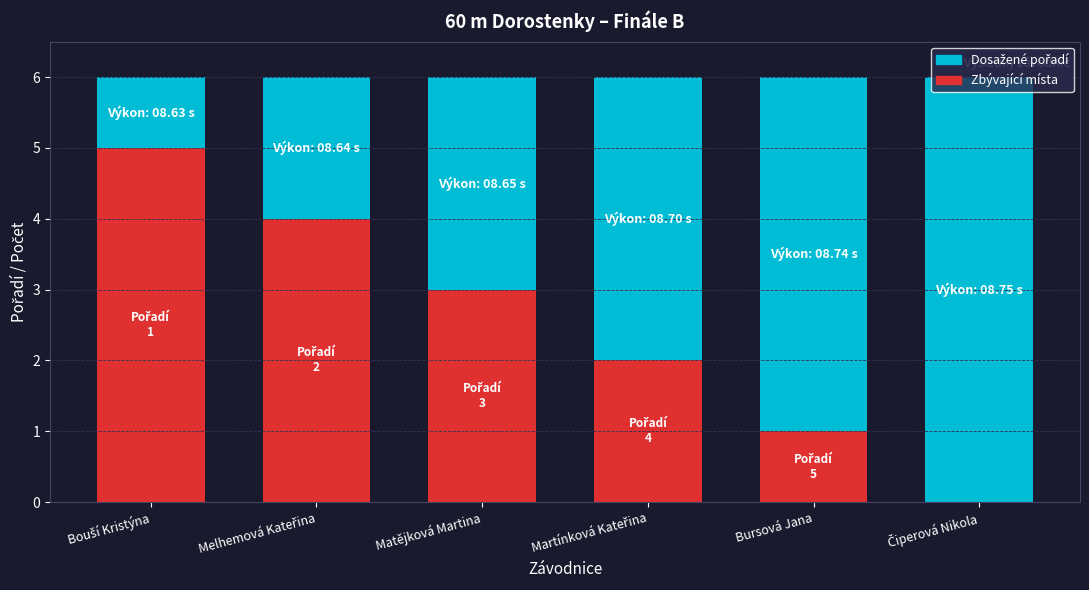

What is the total value across all series at Bursová Jana?

6